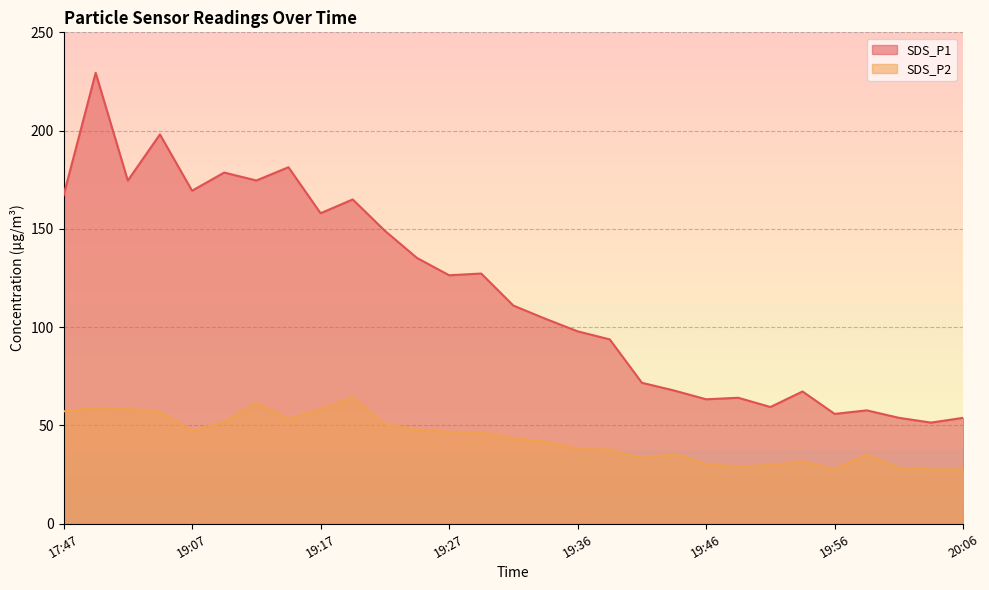

Where is the first local minimum for SDS_P2?

19:07